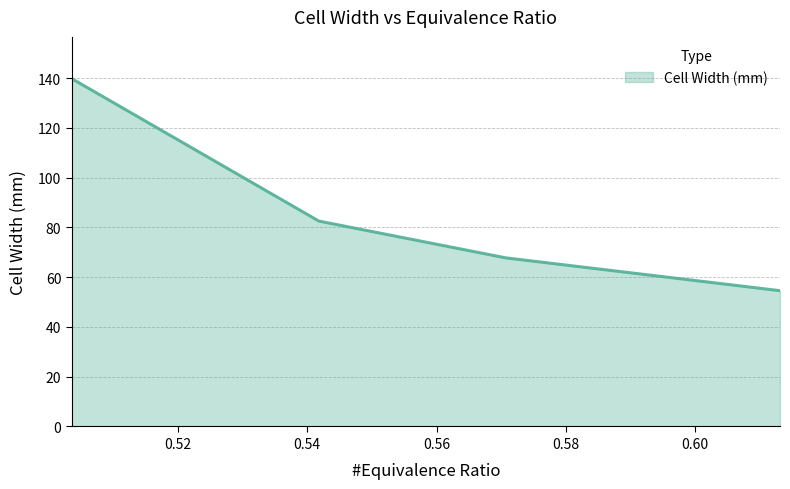

What is the smallest value displayed?

54.6